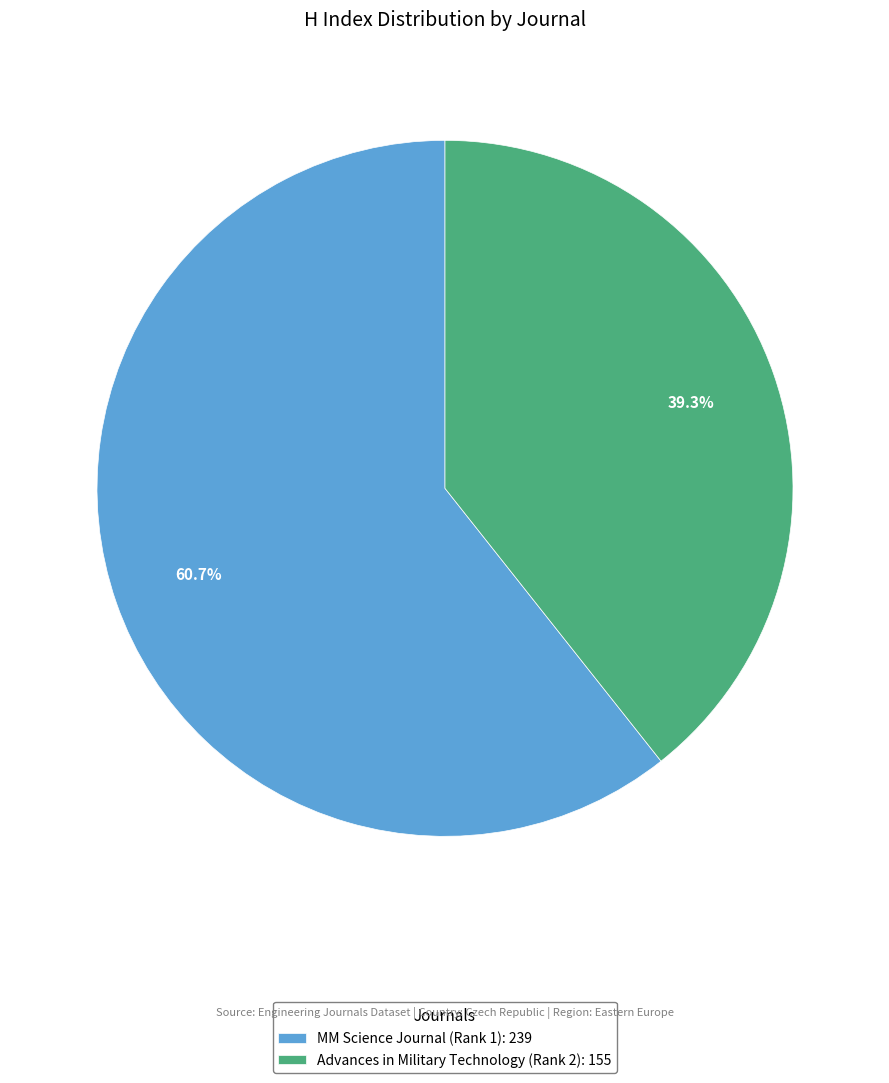

What percentage is NOT represented by MM Science Journal (Rank 1)?

39.3%